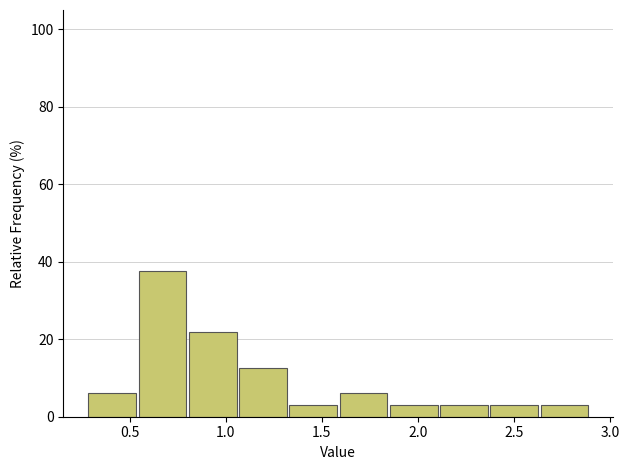

Reading left to right, list every bar in this chart as the range it spans on the x-axis followed by its height. Neither the bar edges nor the heights are printed on the chart, so give them approximately, as read against the axes.

0.30 to 0.55: 6
0.55 to 0.80: 38
0.80 to 1.05: 22
1.05 to 1.35: 12
1.35 to 1.60: 4
1.60 to 1.85: 6
1.85 to 2.10: 4
2.10 to 2.40: 4
2.40 to 2.65: 4
2.65 to 2.90: 4